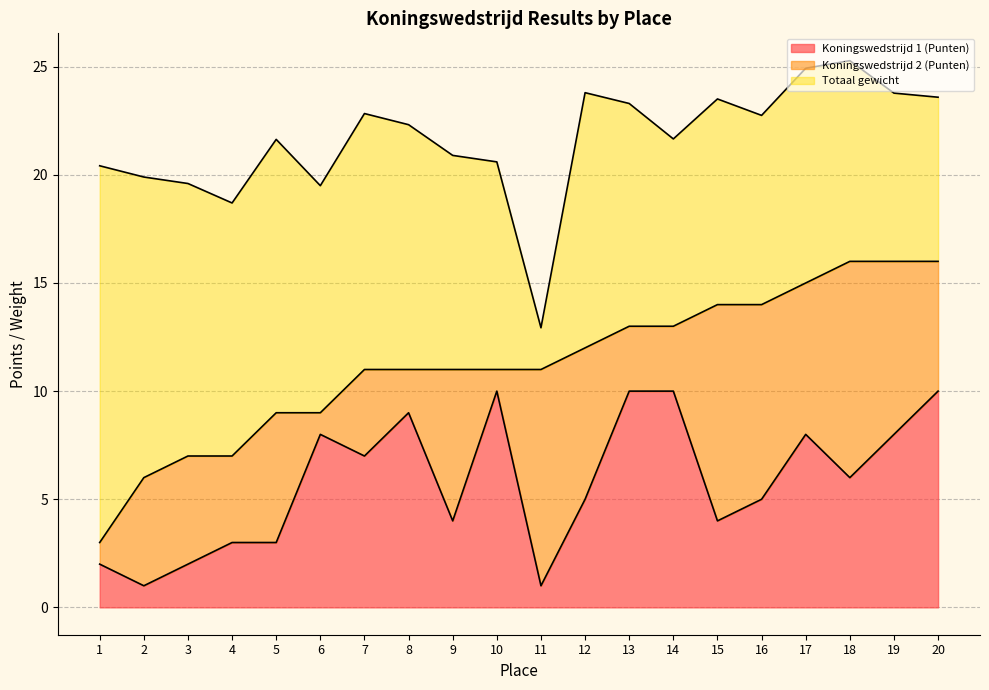

How many interior local valleys does the Koningswedstrijd 1 (Punten) series have?

6